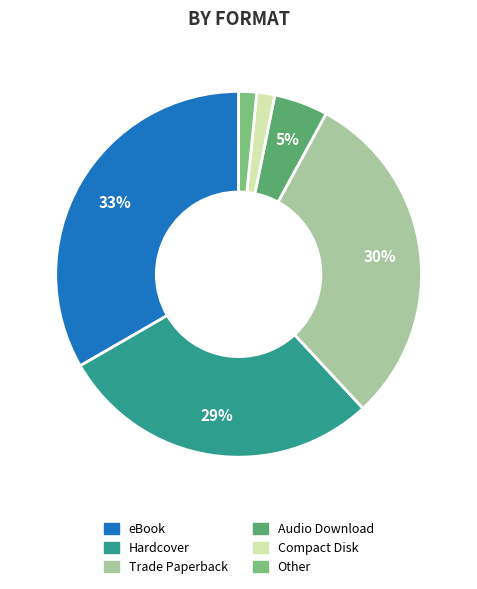

Does eBook represent more than half of the total?

No